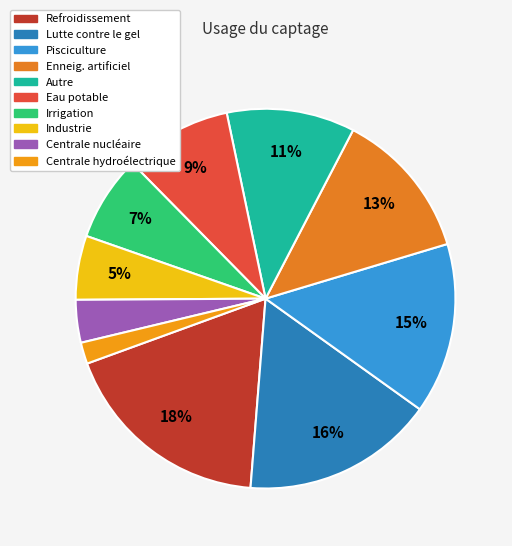

Which slice is the largest?

Refroidissement